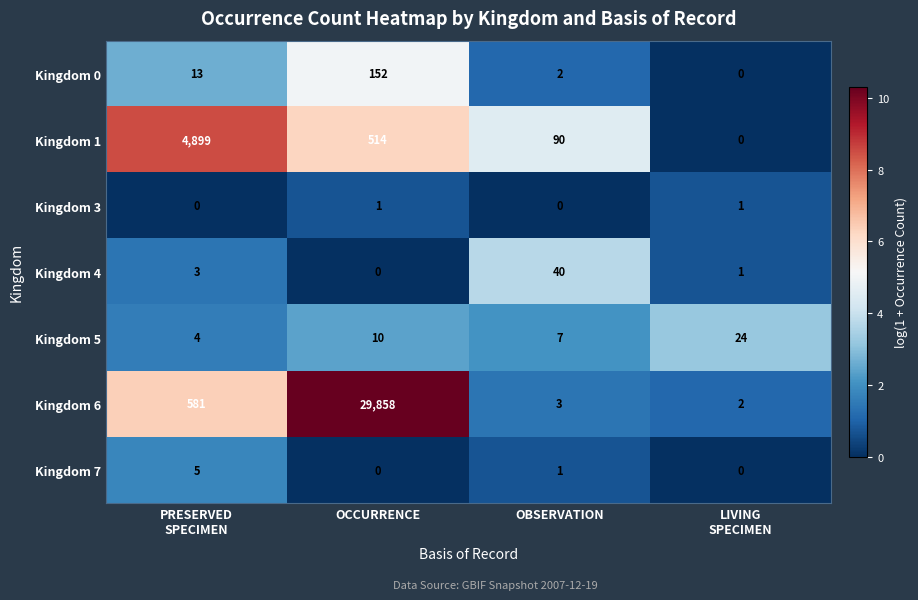

Reading right to left, transcribe all the data shown in this chart.

Kingdom 0: 0	2	152	13
Kingdom 1: 0	90	514	4899
Kingdom 3: 1	0	1	0
Kingdom 4: 1	40	0	3
Kingdom 5: 24	7	10	4
Kingdom 6: 2	3	29858	581
Kingdom 7: 0	1	0	5